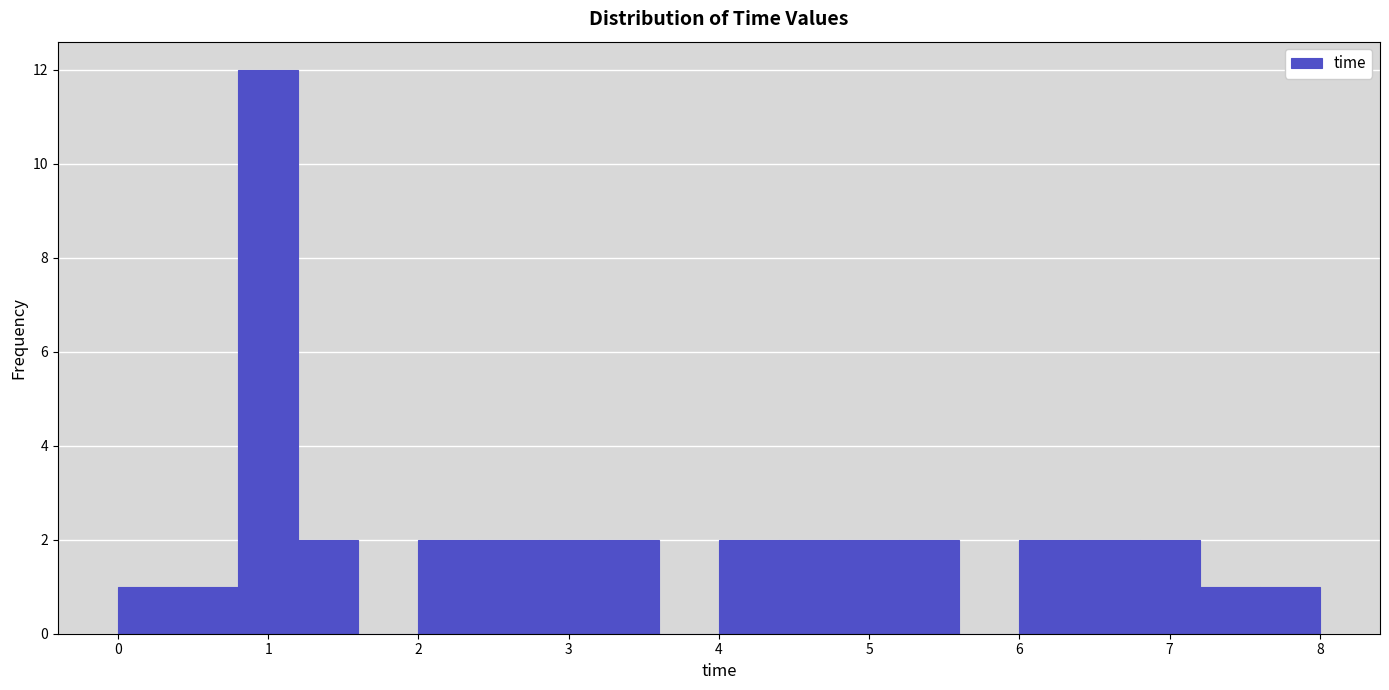

Reading left to right, transcribe this chart: for each bar, give the range it covers on the x-axis and its height. The values are not printed on the chart, so give them approximately, as read against the axis.

0.0 to 0.4: 1
0.4 to 0.8: 1
0.8 to 1.2: 12
1.2 to 1.6: 2
1.6 to 2.0: 0
2.0 to 2.4: 2
2.4 to 2.8: 2
2.8 to 3.2: 2
3.2 to 3.6: 2
3.6 to 4.0: 0
4.0 to 4.4: 2
4.4 to 4.8: 2
4.8 to 5.2: 2
5.2 to 5.6: 2
5.6 to 6.0: 0
6.0 to 6.4: 2
6.4 to 6.8: 2
6.8 to 7.2: 2
7.2 to 7.6: 1
7.6 to 8.0: 1